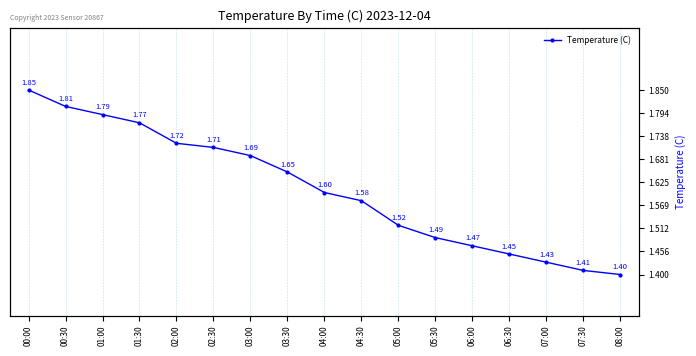

What is the value of the 9th point from the left?

1.6